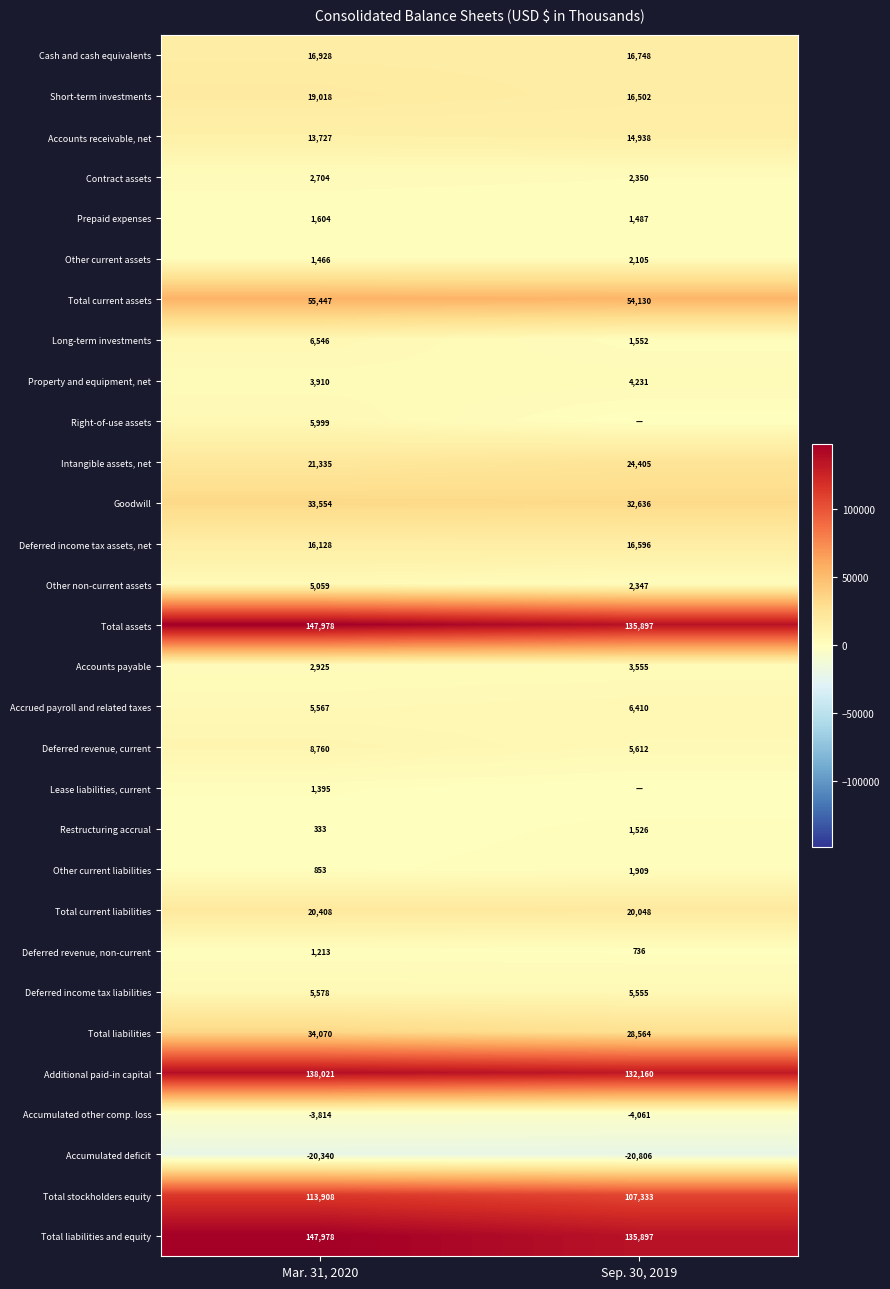

True or false: Other current assets has a value of 668 at Mar. 31, 2020.

False